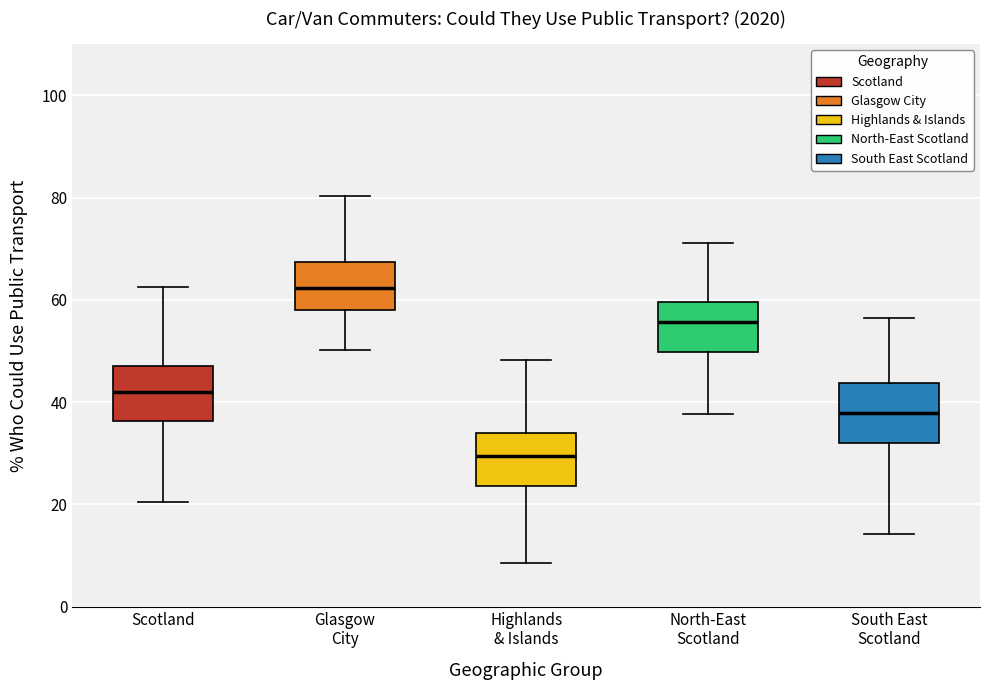

Which box has the lowest median line?

Highlands & Islands